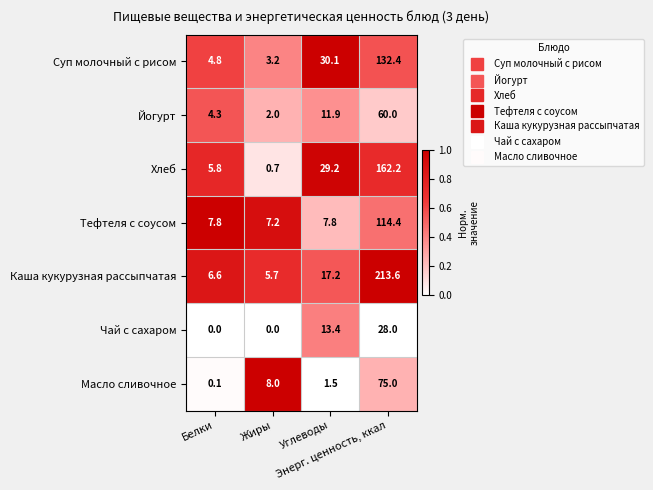

What is the difference between the maximum and minimum values in the Йогурт series?

58.0